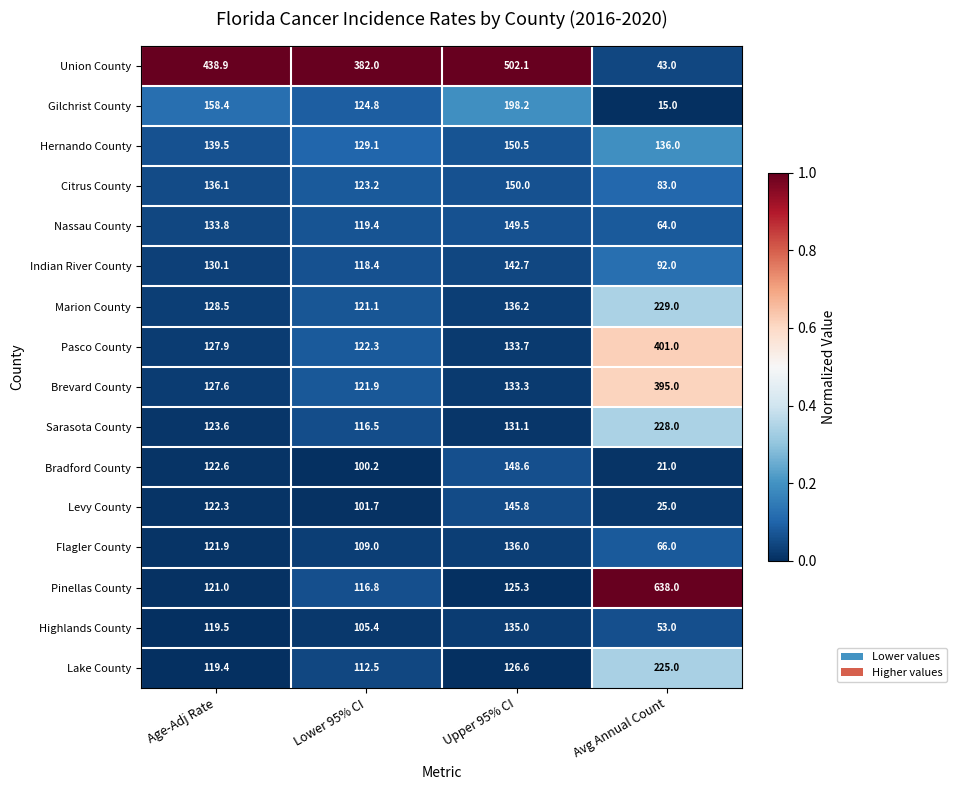

What is the average value of the Nassau County series?

116.7